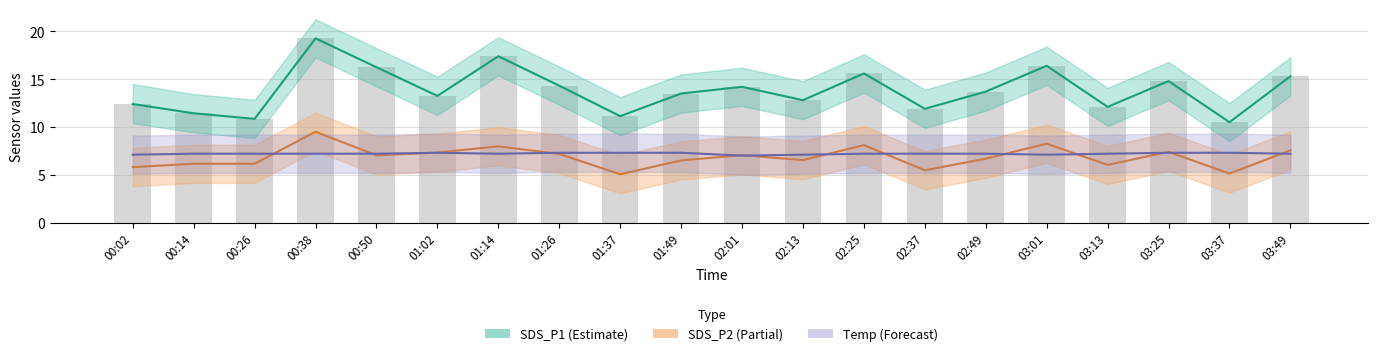

How many series are shown in this chart?

4